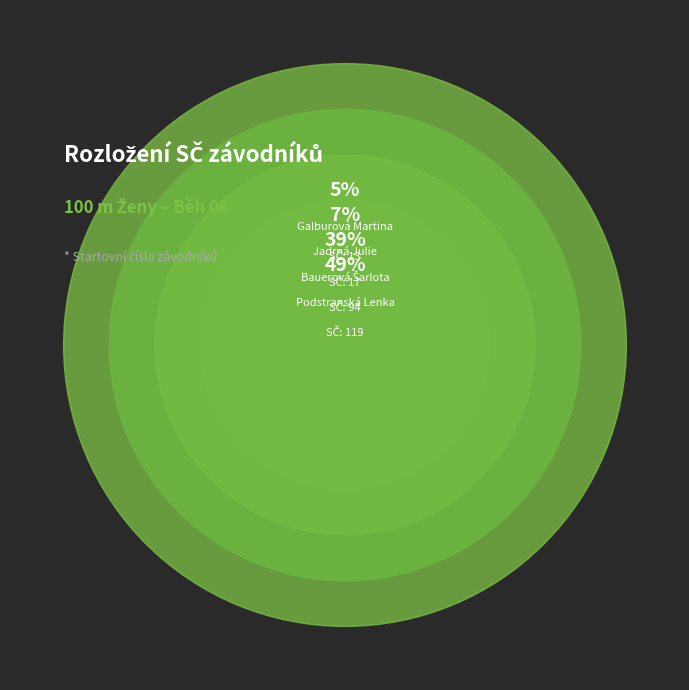

True or false: Galburová Martina accounts for 1% of the total.

False